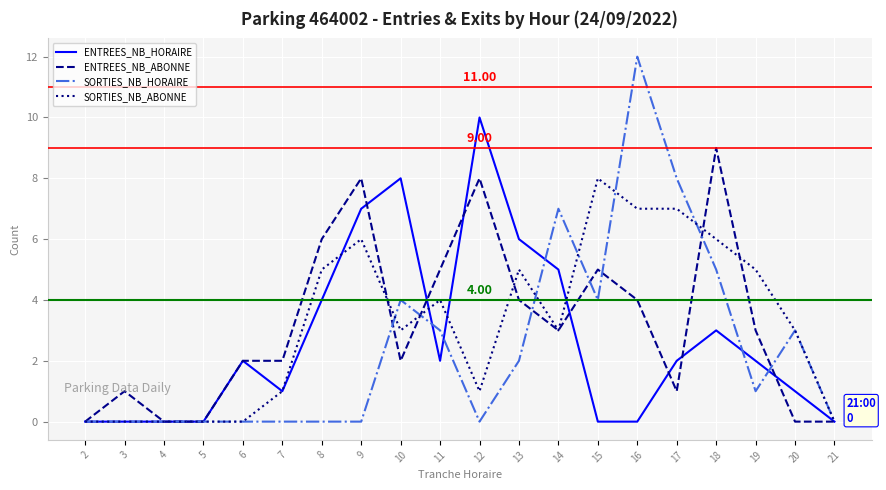

Rank the series by their maximum value, from highest to lowest.

SORTIES_NB_HORAIRE, ENTREES_NB_HORAIRE, ENTREES_NB_ABONNE, SORTIES_NB_ABONNE